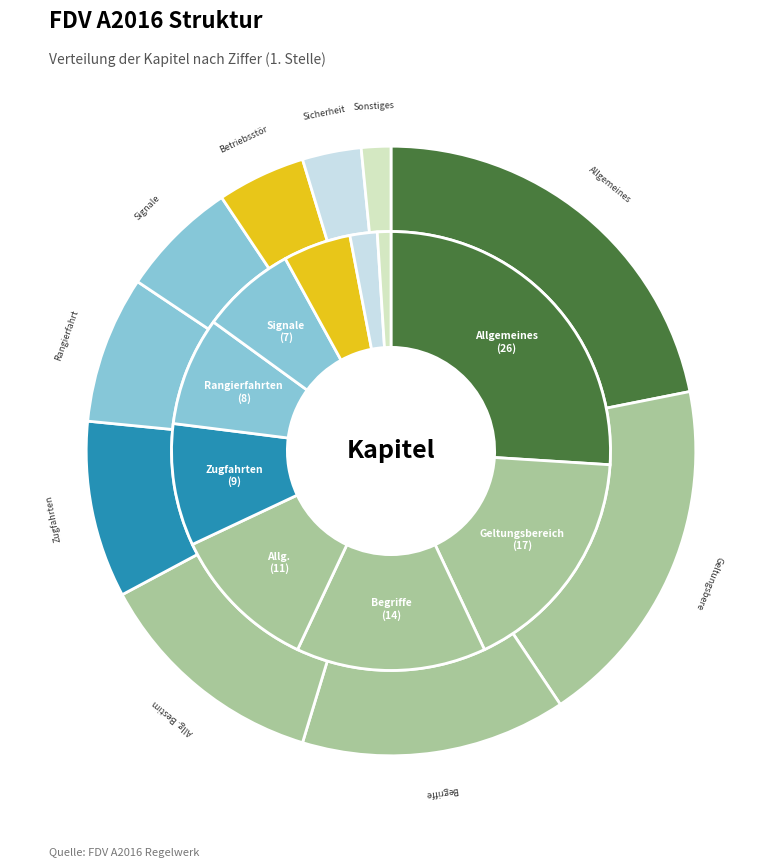

Is it true that 1 is 22% of the pie?

True